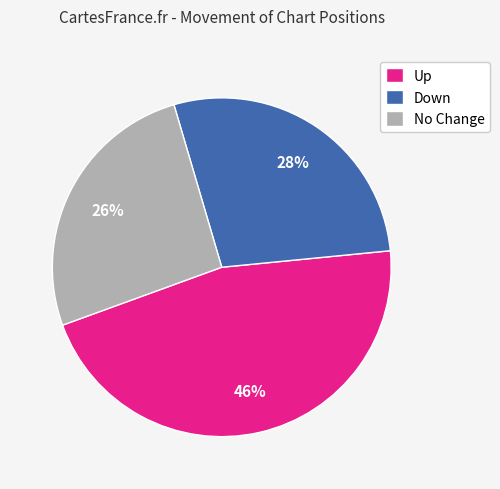

Which category has the biggest portion of the pie?

Up